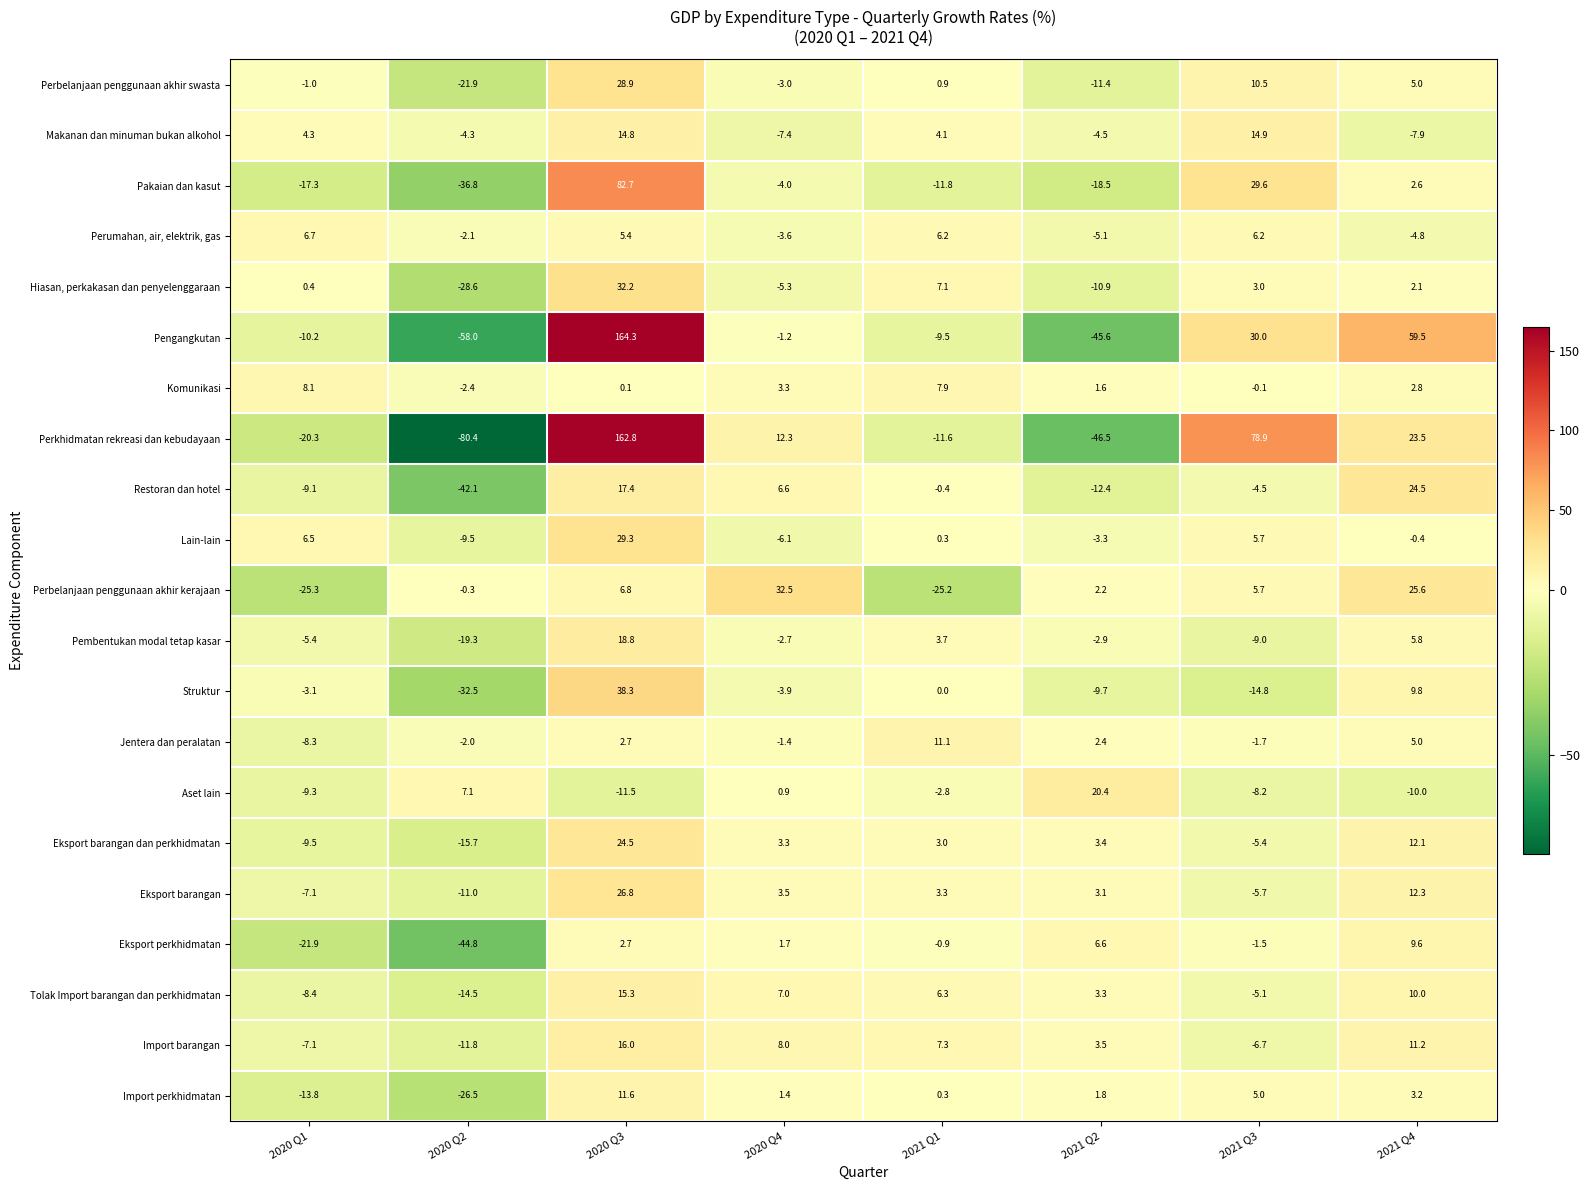

At which category is the sum across all series the highest?

2020 Q3